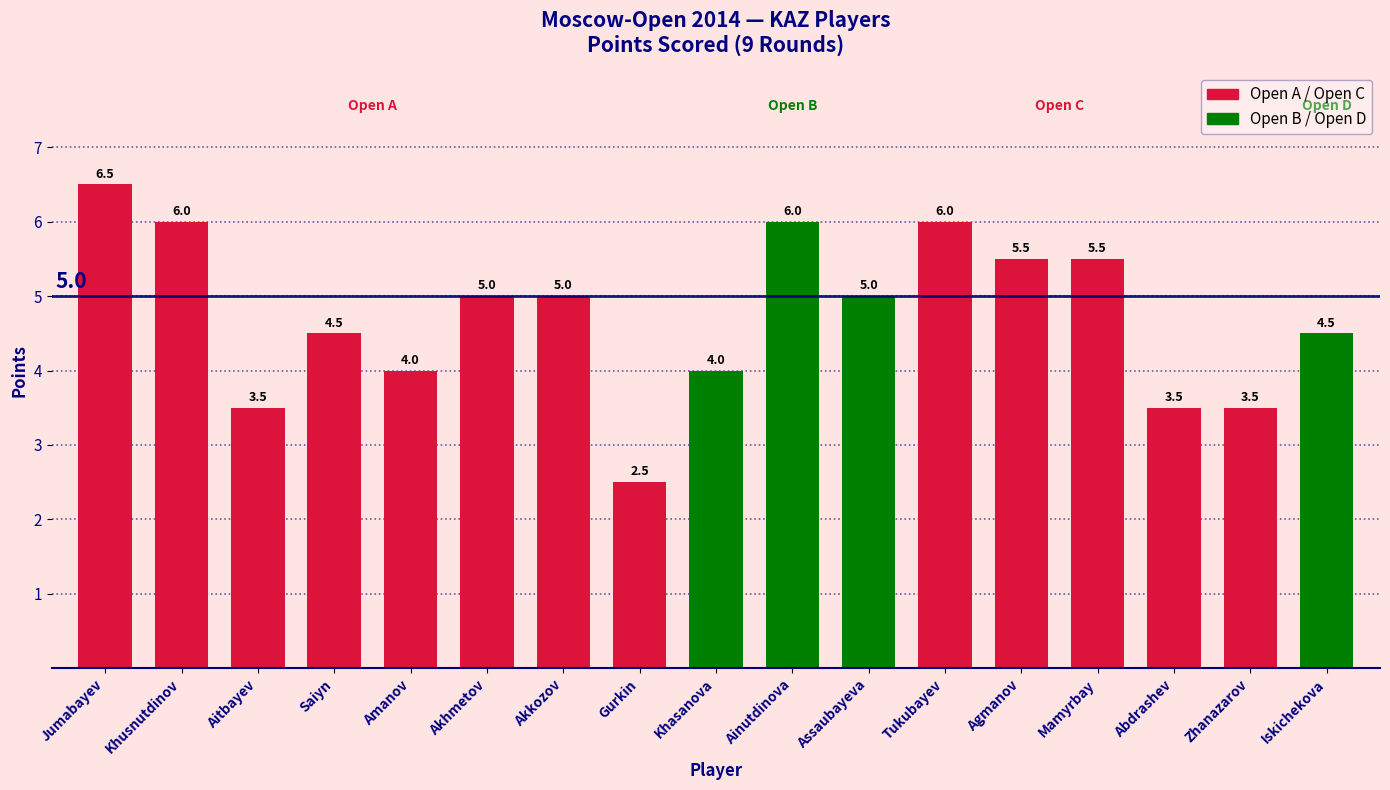

How many data points are less than 5?

8